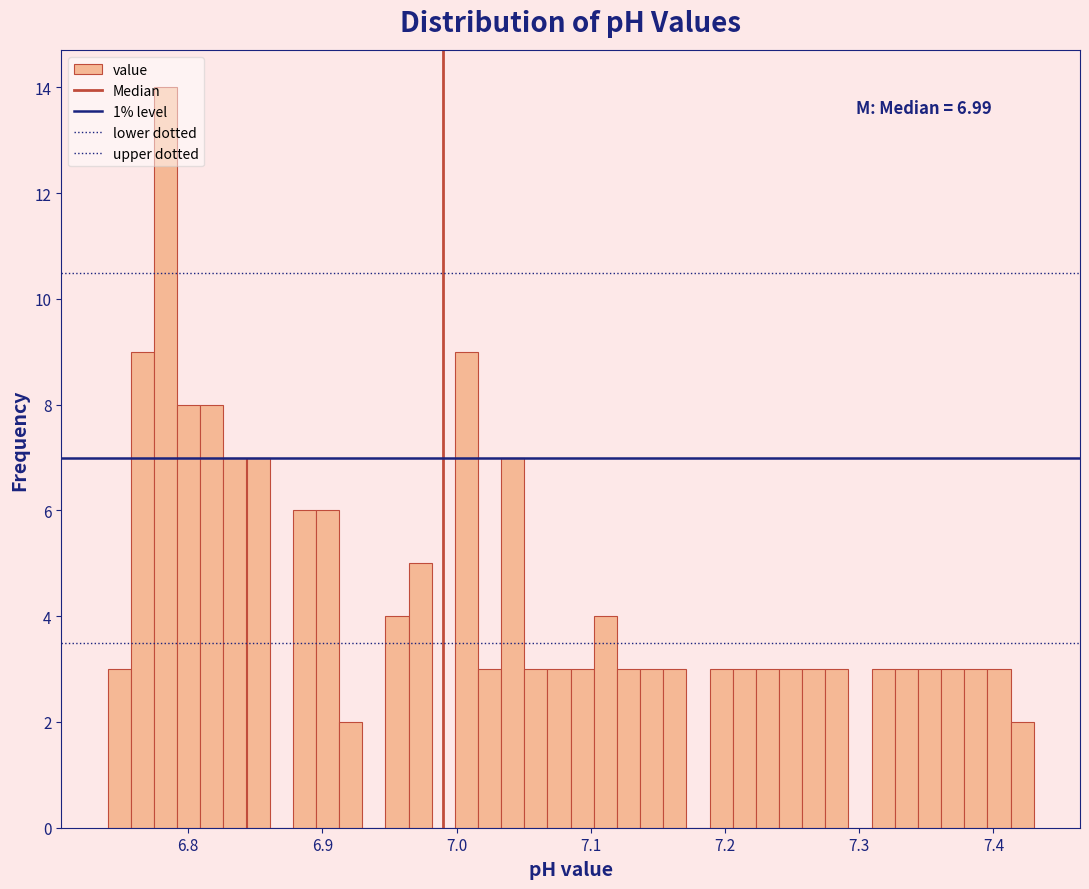

Read against the x-axis, roughly where is the centre of the tallest bar?

6.78